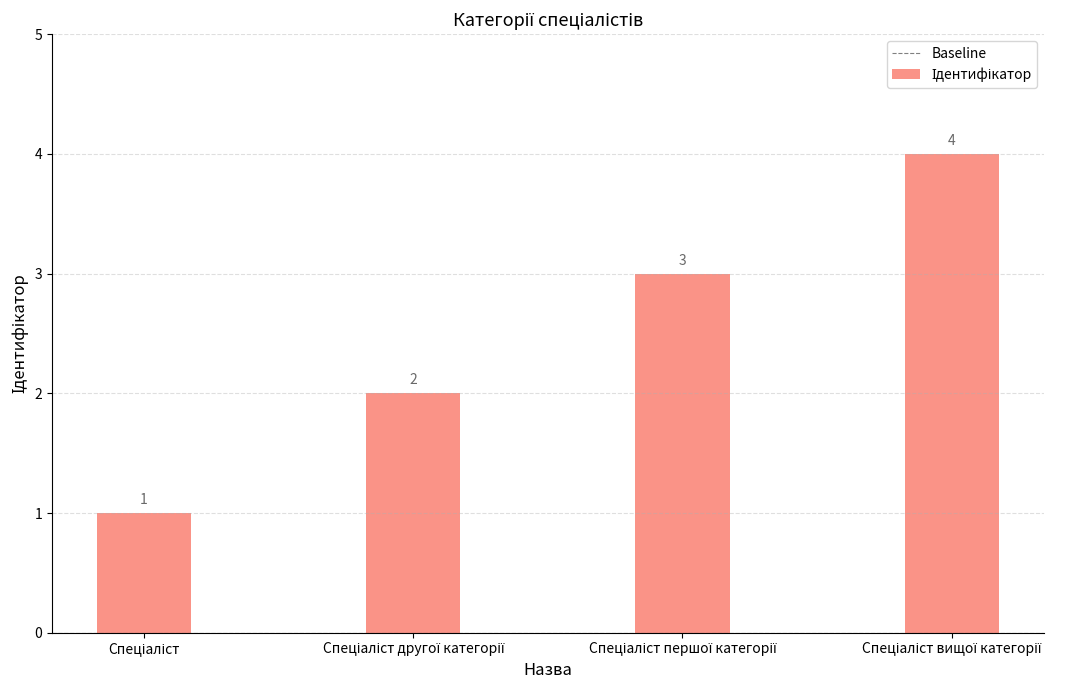

What is the sum of all values?

10